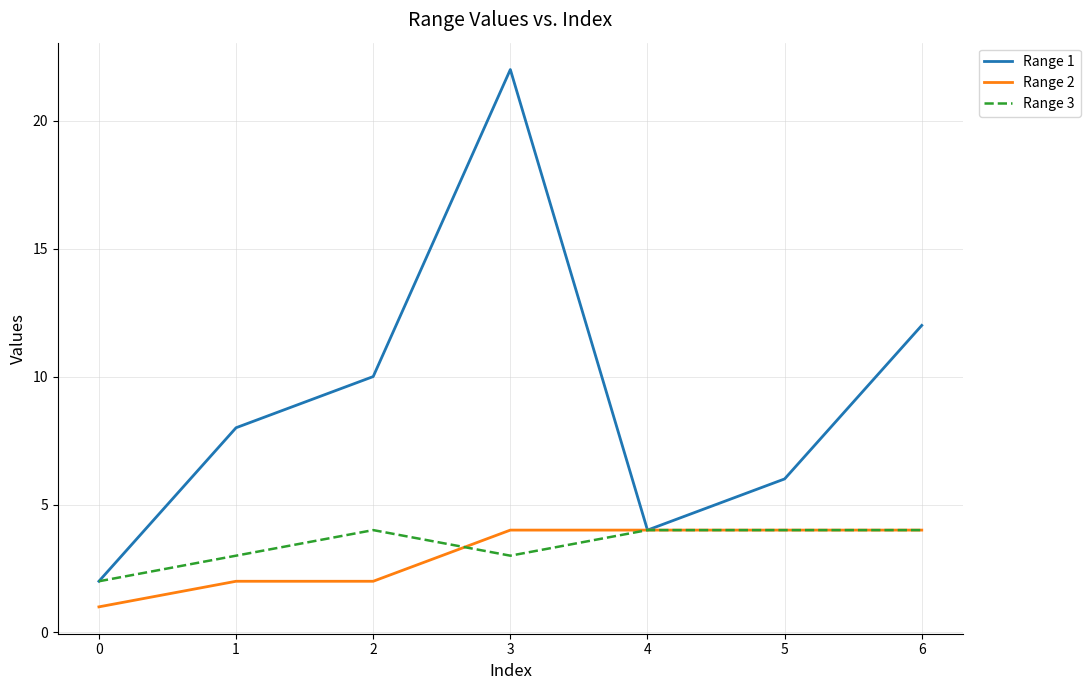

What are all the series names shown in the legend?

Range 1, Range 2, Range 3